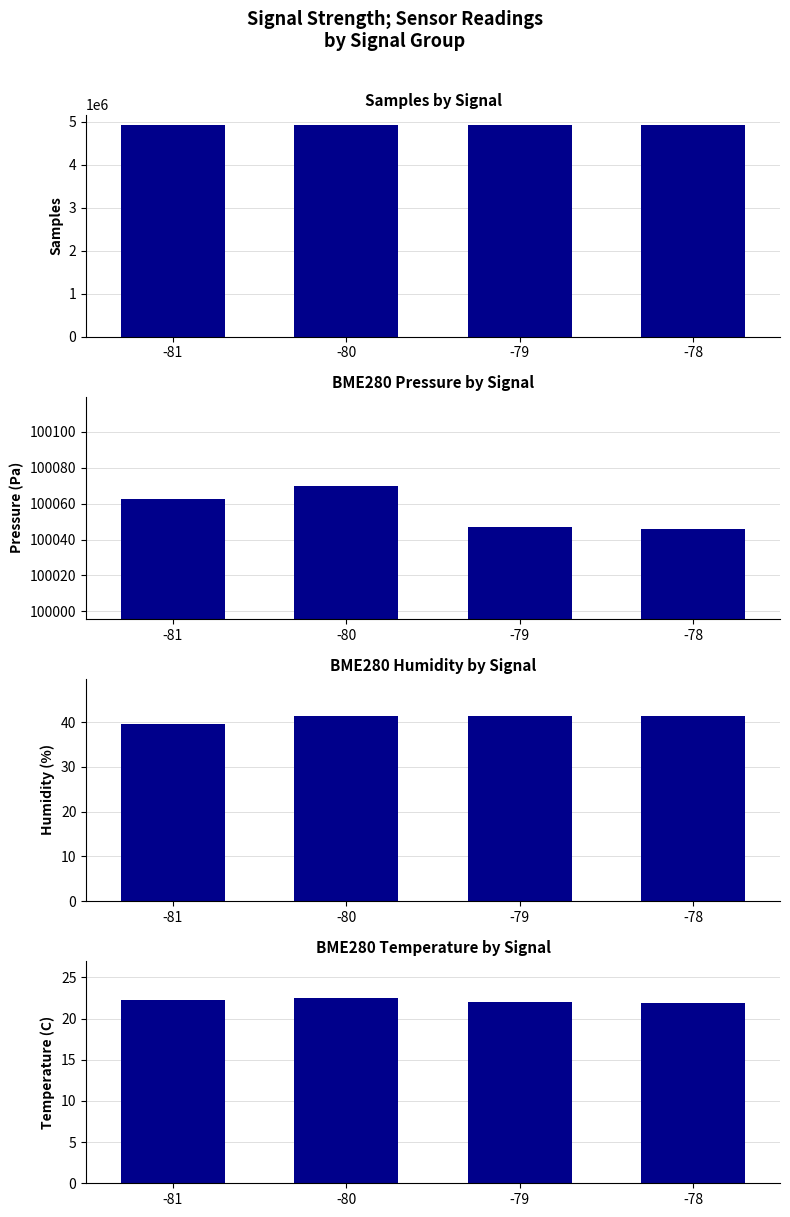

What is the average value of the Samples series?

4918102.2